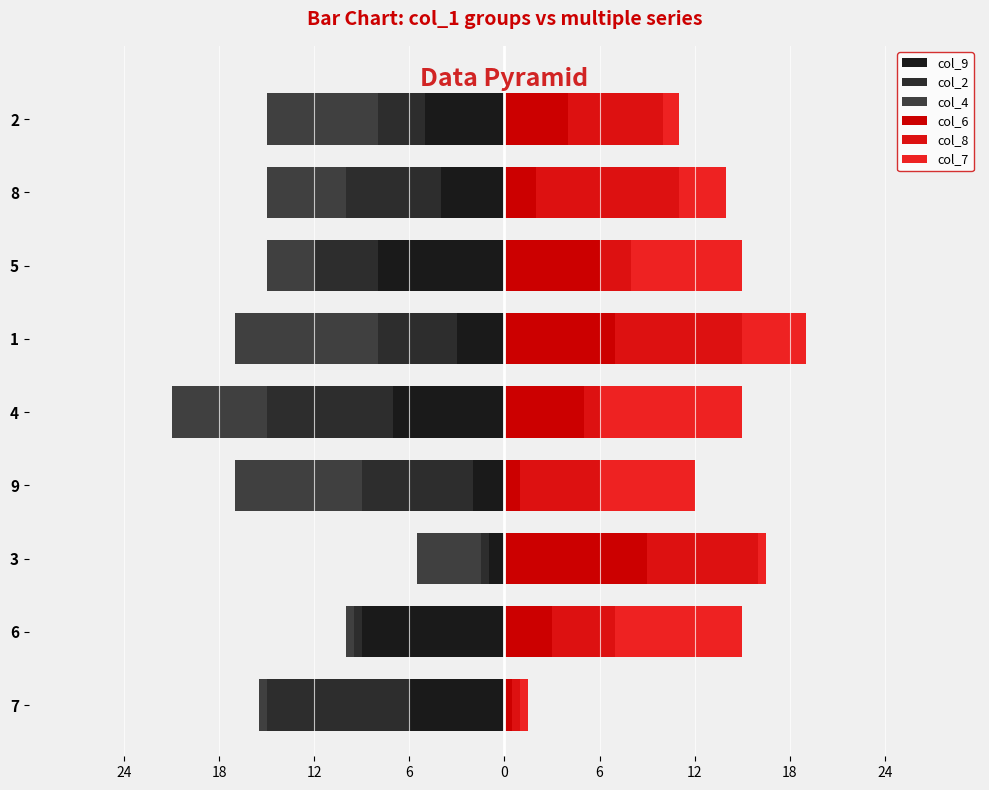

Is it true that col_6 equals 11.9 at 3?

False